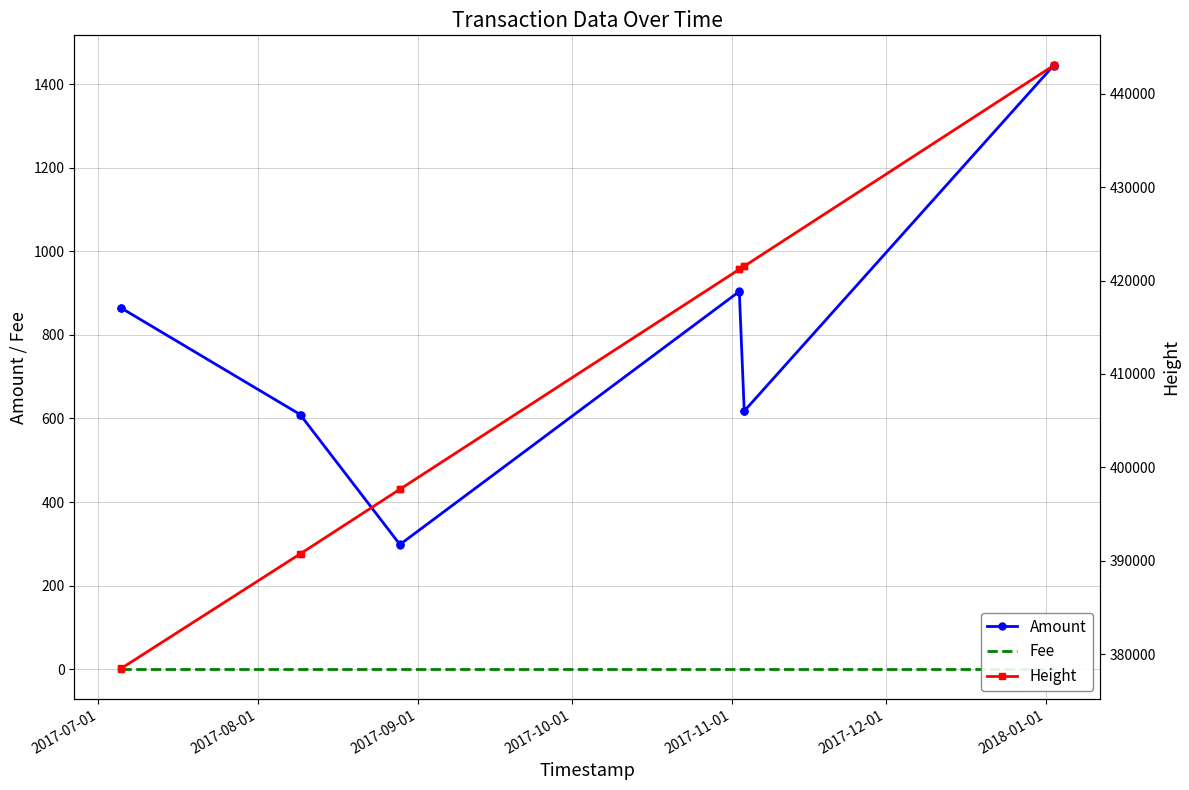

At how many categories does at least one series exceed 2898?

12